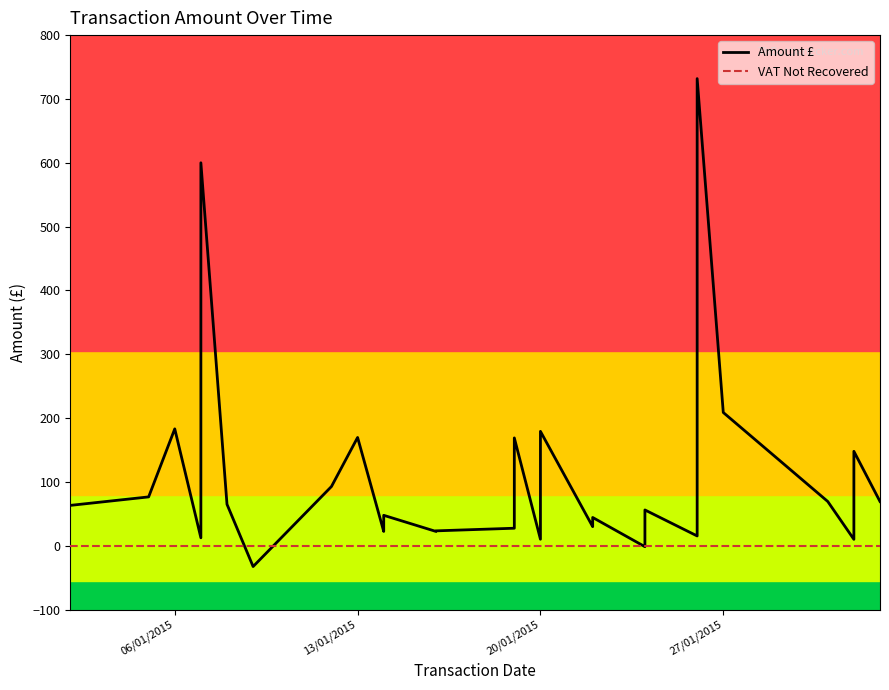

At which label does Amount £ first exceed 61?

06/01/2015